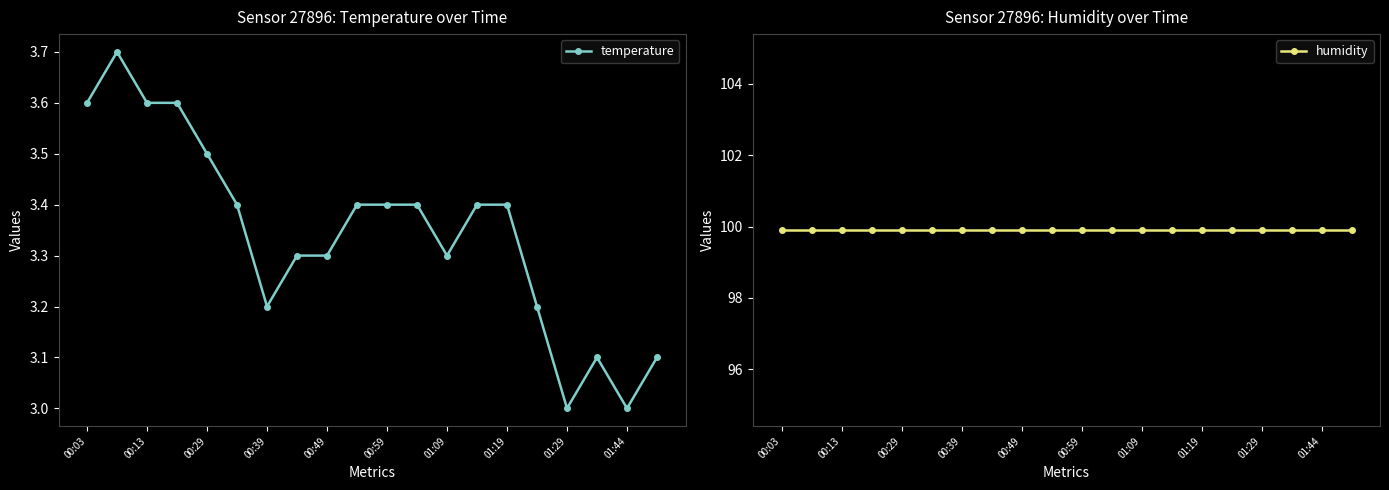

True or false: humidity and temperature intersect in this chart.

False